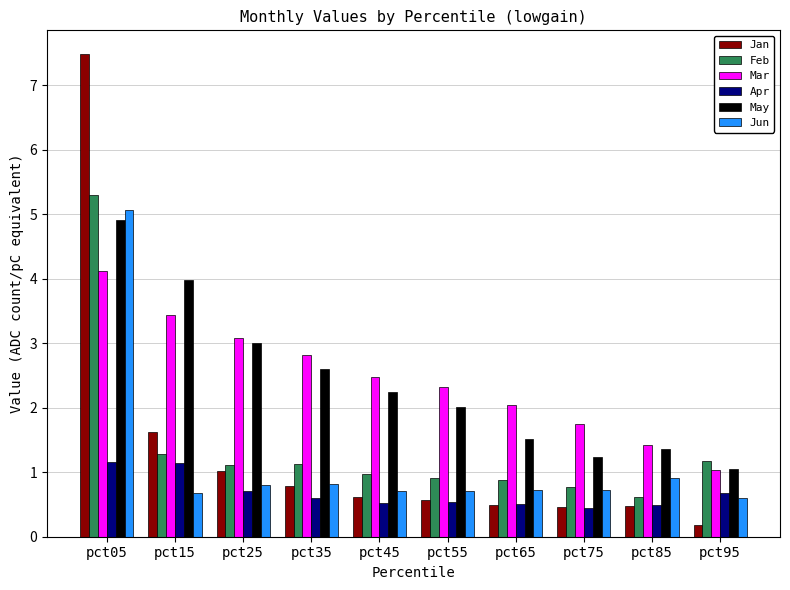

The Feb series shows 0.6 at pct25. True or false?

False